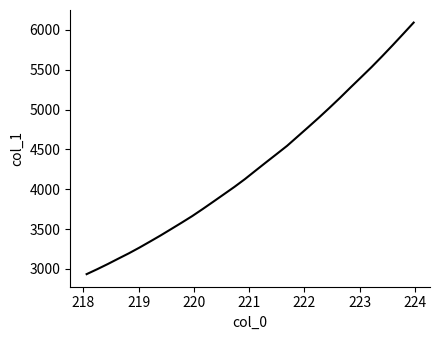

What is the difference between the maximum and minimum values?

3158.4